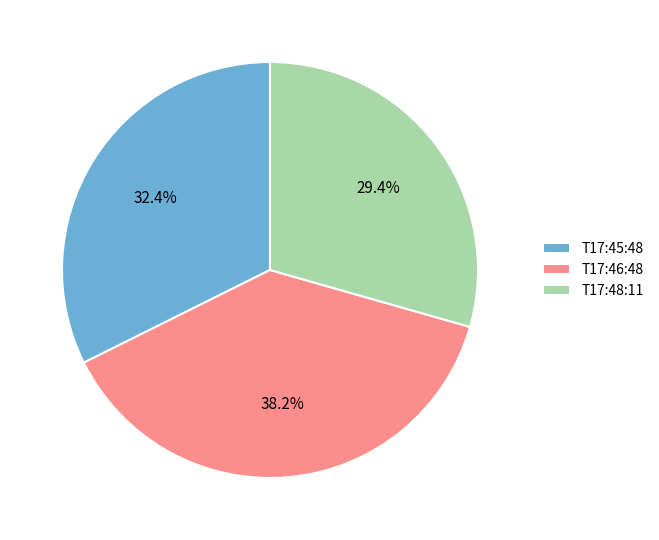

To the nearest percent, what is the average slice percentage?

33%